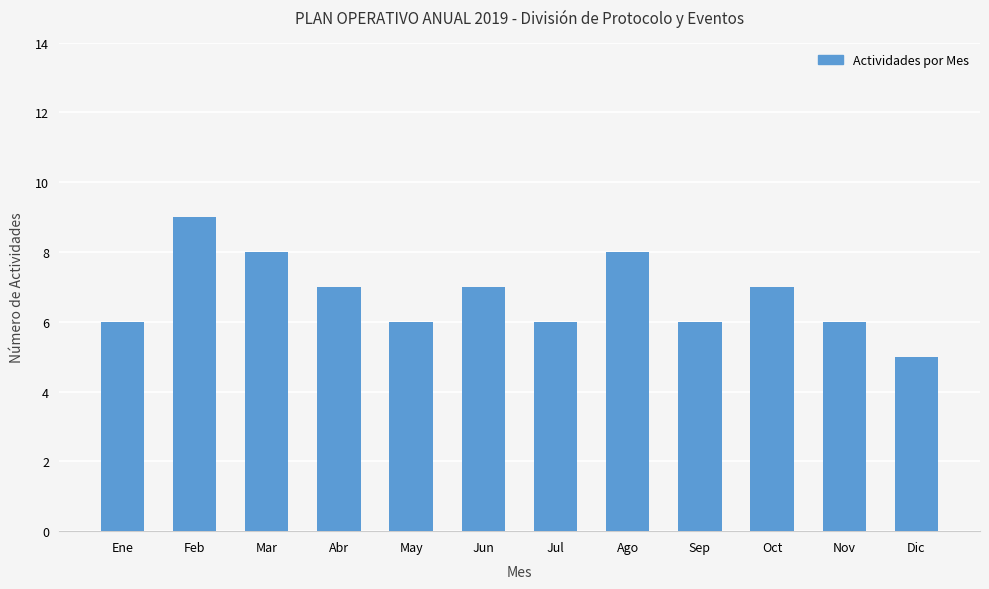

Reading right to left, what are all the values shown in this chart?

5	6	7	6	8	6	7	6	7	8	9	6